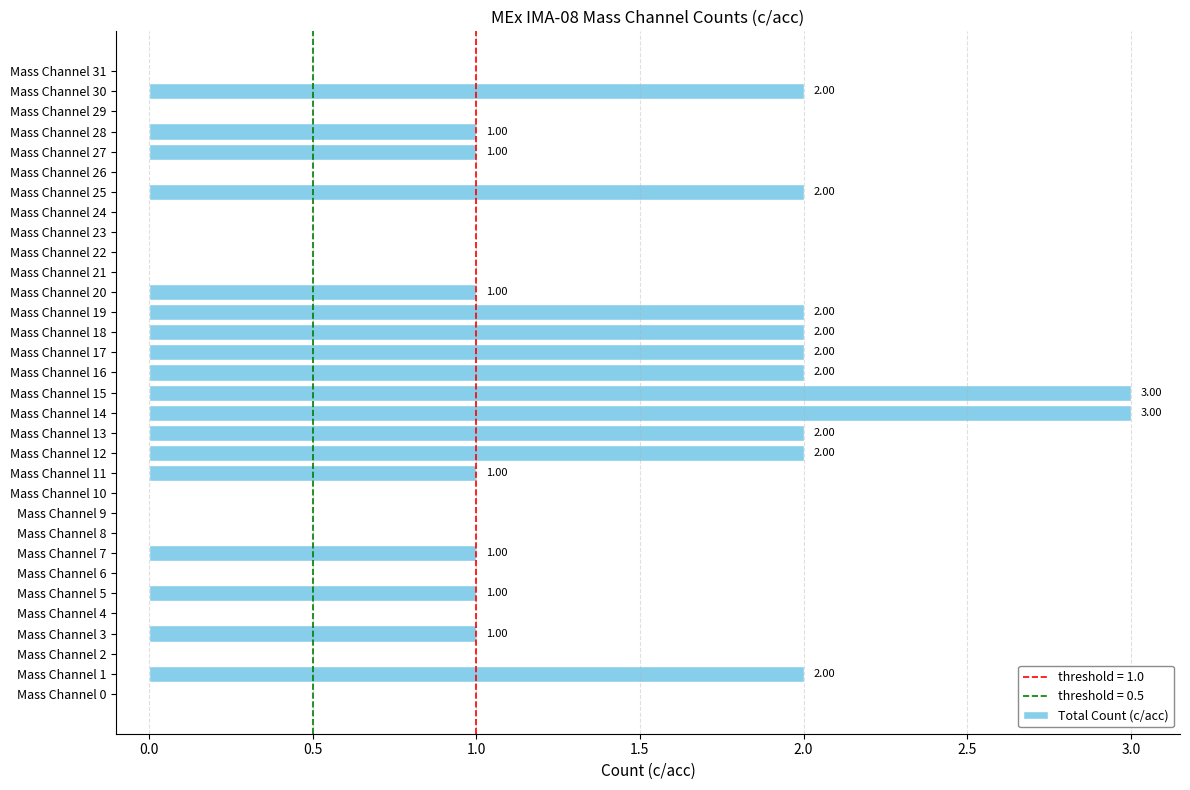

Which has a higher value, Mass Channel 20 or Mass Channel 16?

Mass Channel 16